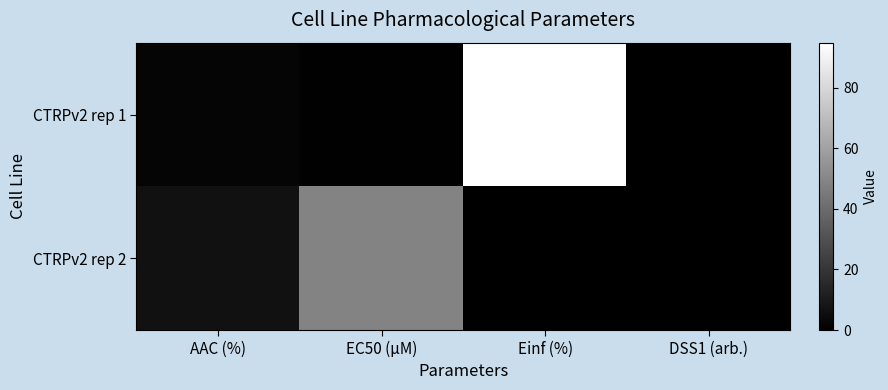

Rank the series by their maximum value, from lowest to highest.

CTRPv2 rep 2, CTRPv2 rep 1